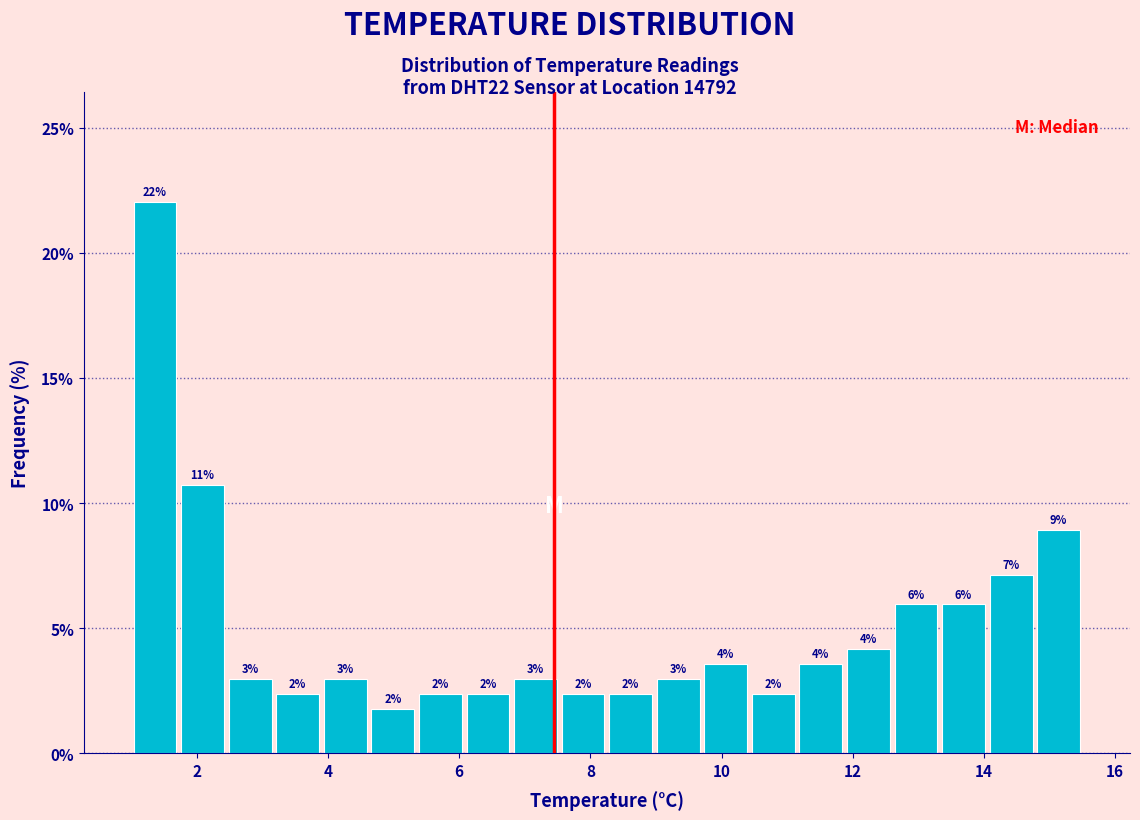

Around what value on the x-axis is the tallest bar? Give the approximate position of its centre, as read against the axis.

1.4